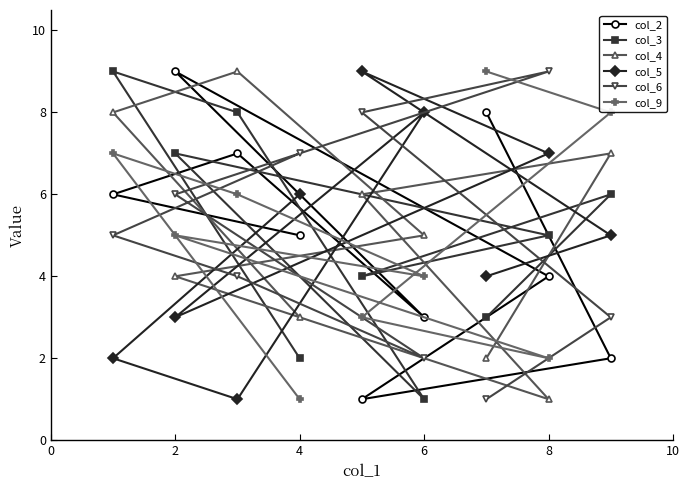

Is it true that col_6 equals 3 at 4?

False